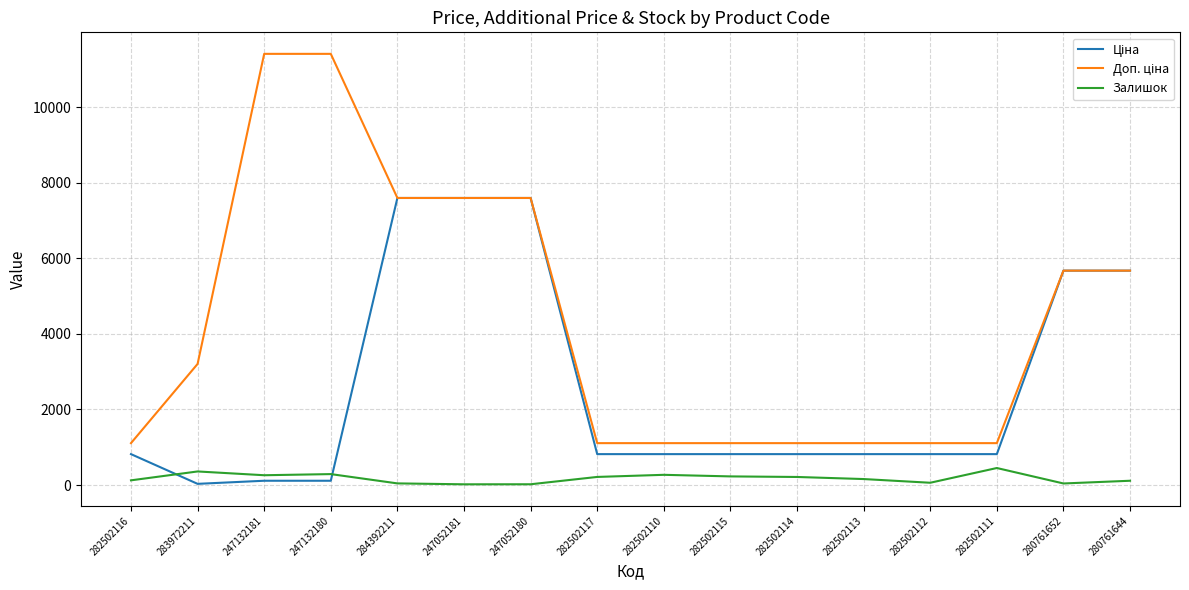

What is the total value across all series at 282502110?

2198.7